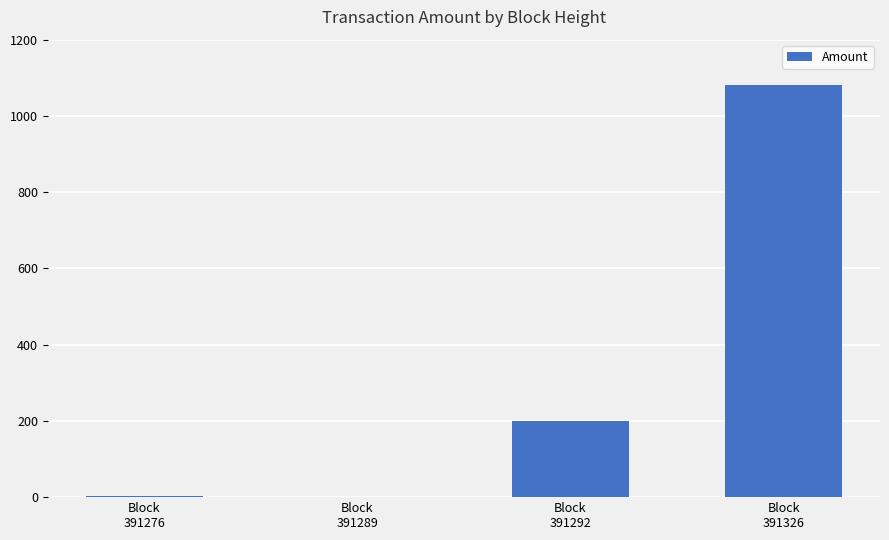

What is the sum of all values?

1282.3